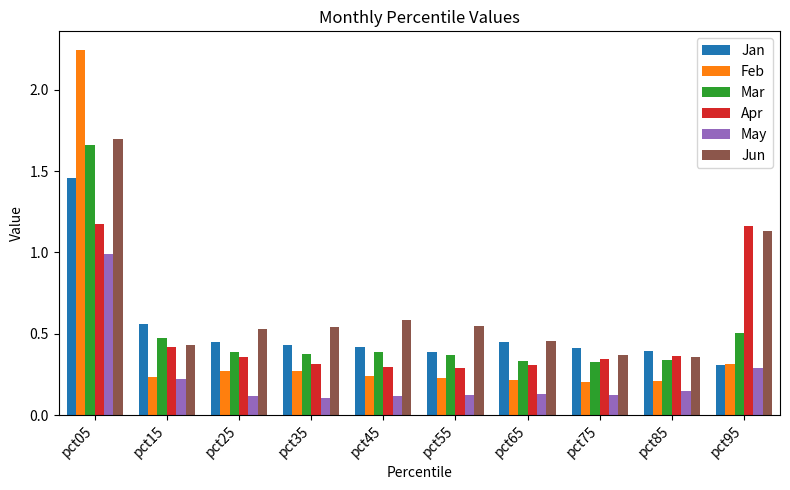

Which series has the largest range (max minus min)?

Feb